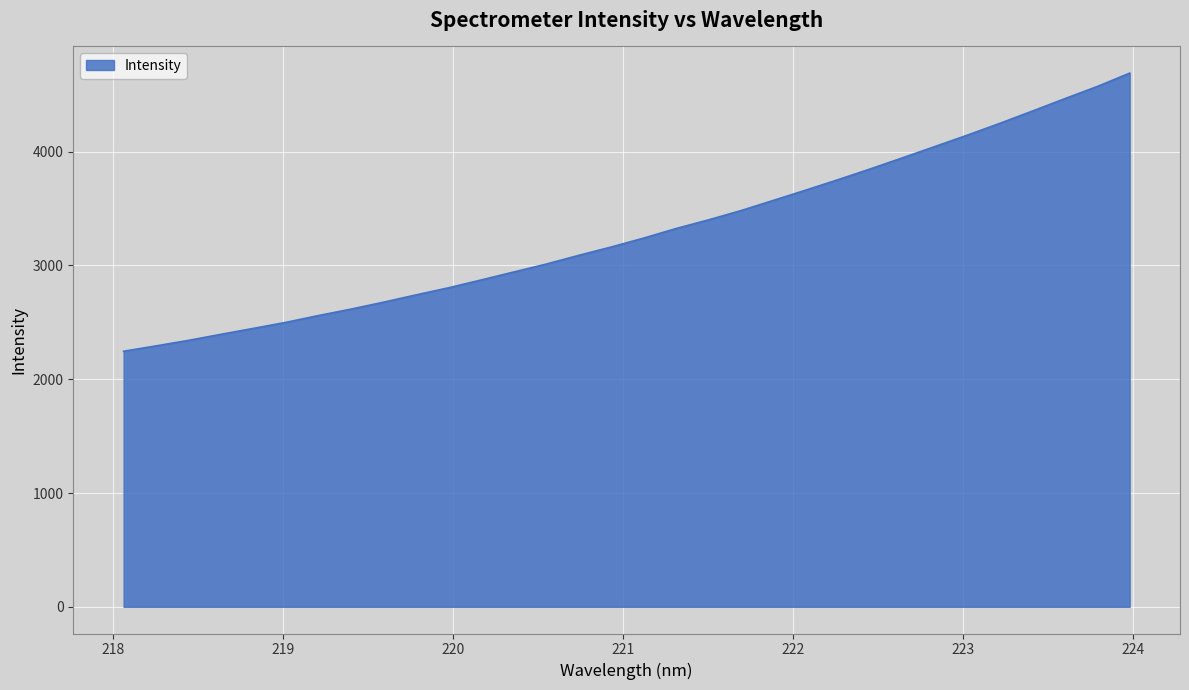

What is the maximum value shown in the chart?

4690.3